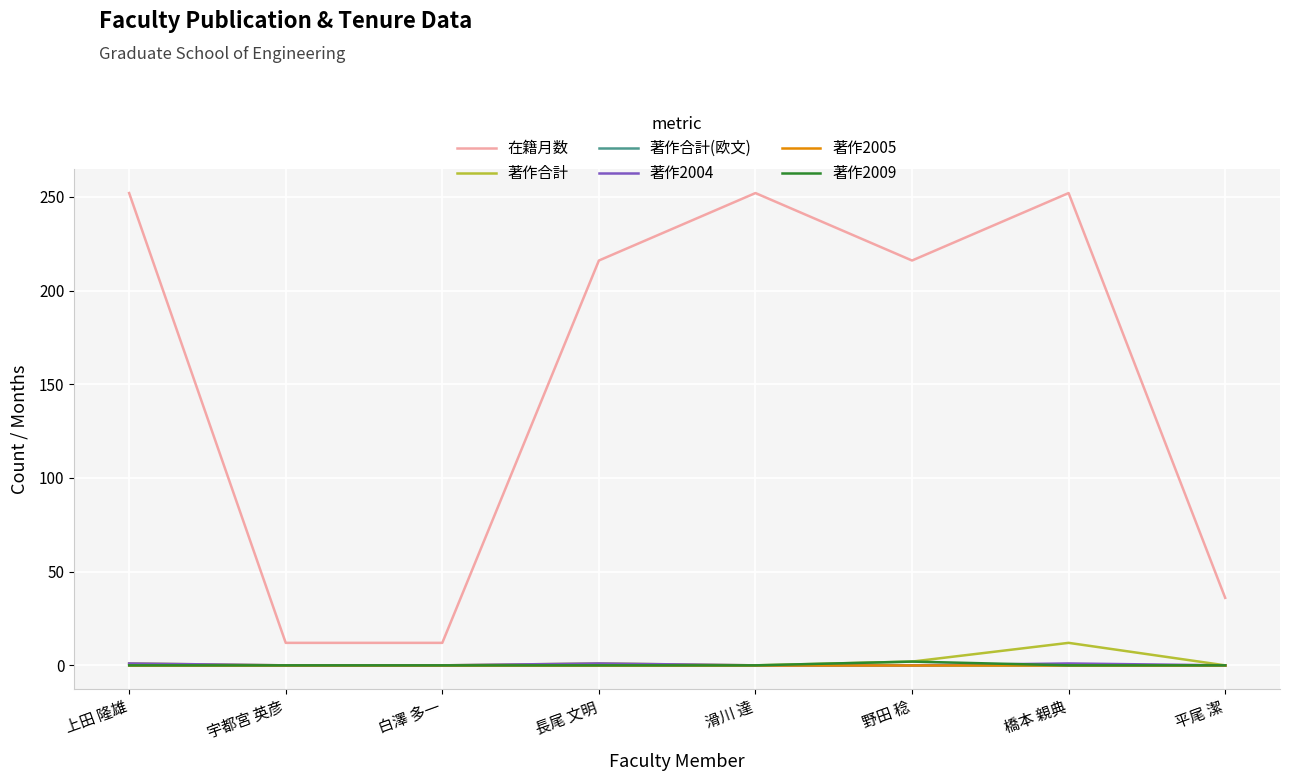

True or false: 在籍月数 and 著作2005 intersect in this chart.

False